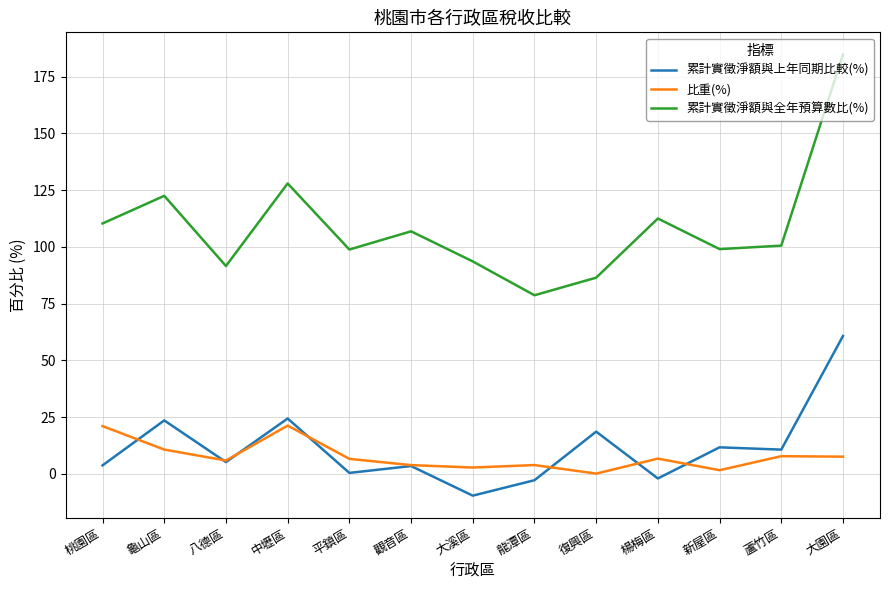

Which series has the largest total across all categories?

累計實徵淨額與全年預算數比(%)